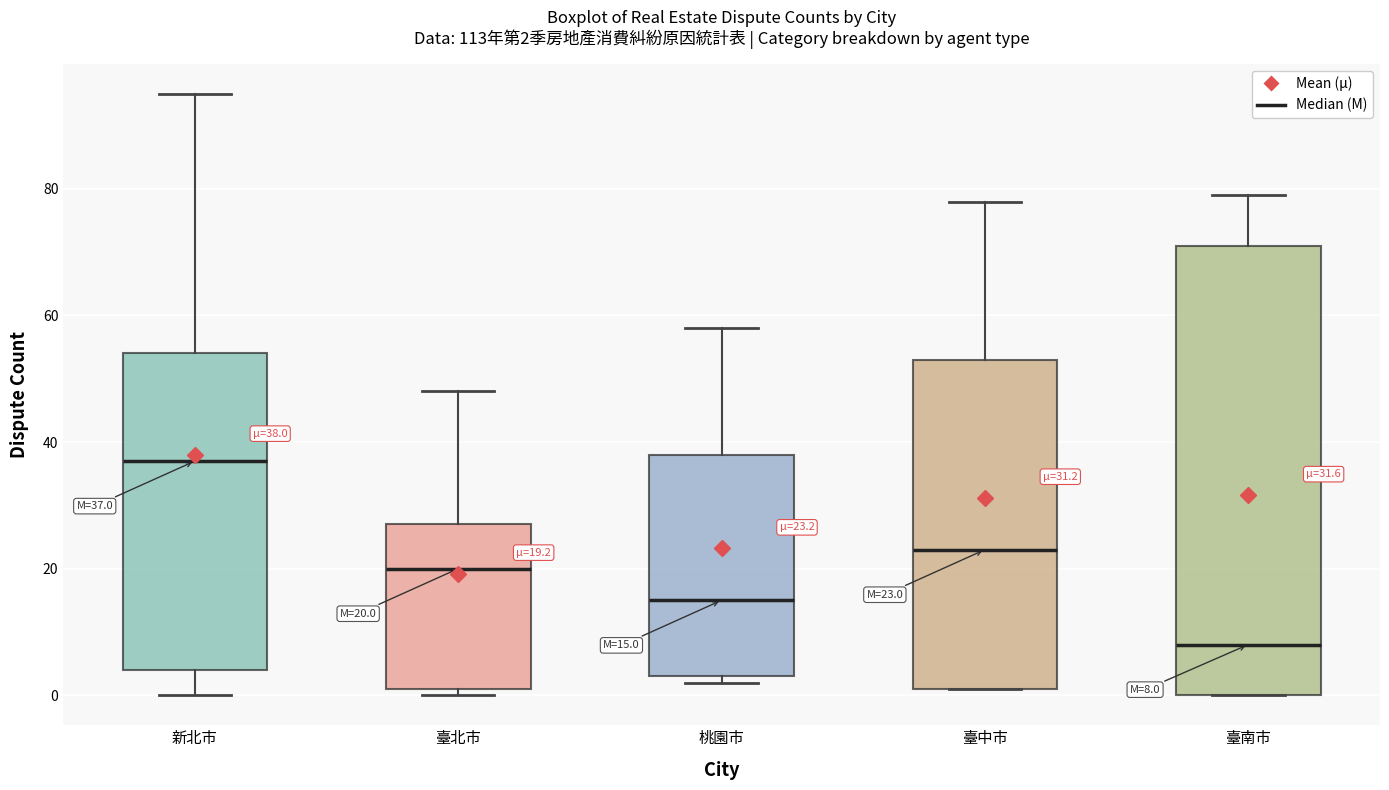

Which box is the tallest, from its lower edge to its upper edge?

臺南市